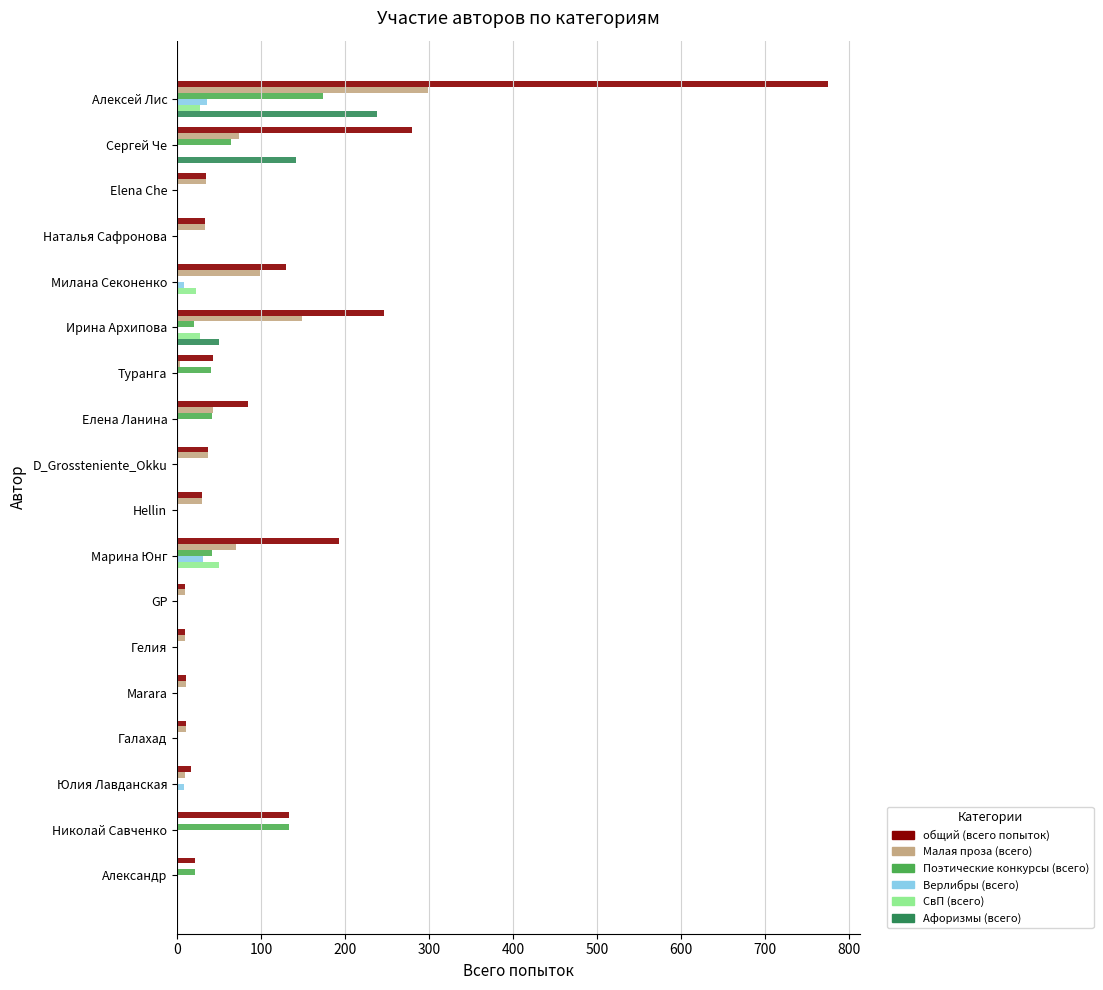

What value does the Верлибры (всего) series have at Марина Юнг?

31